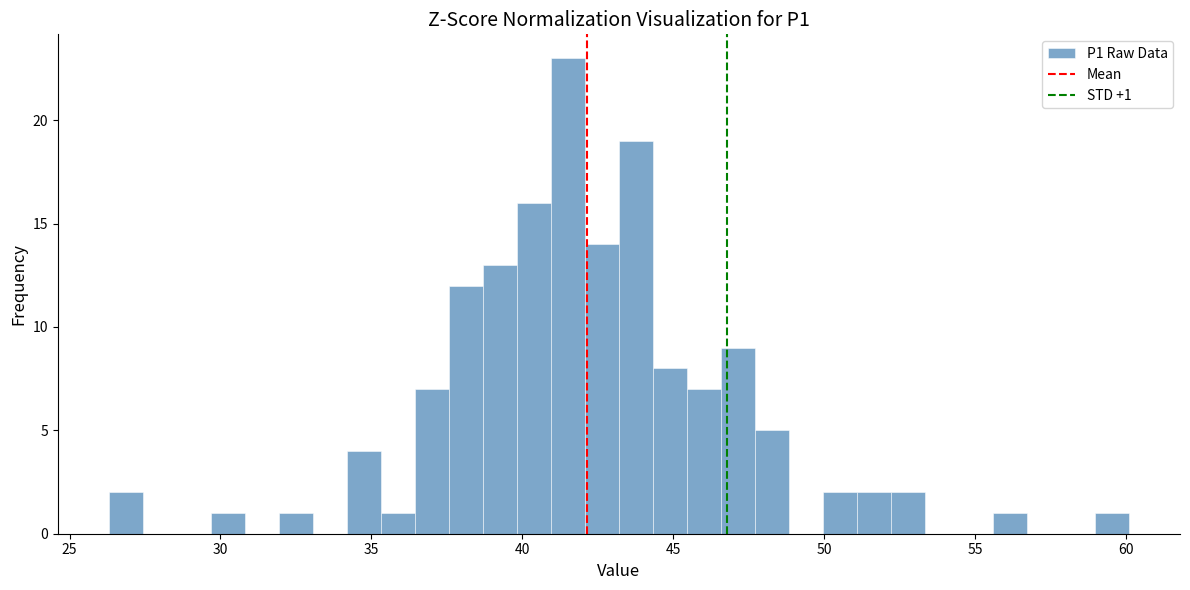

Around what value on the x-axis is the tallest bar? Give the approximate position of its centre, as read against the axis.

41.5